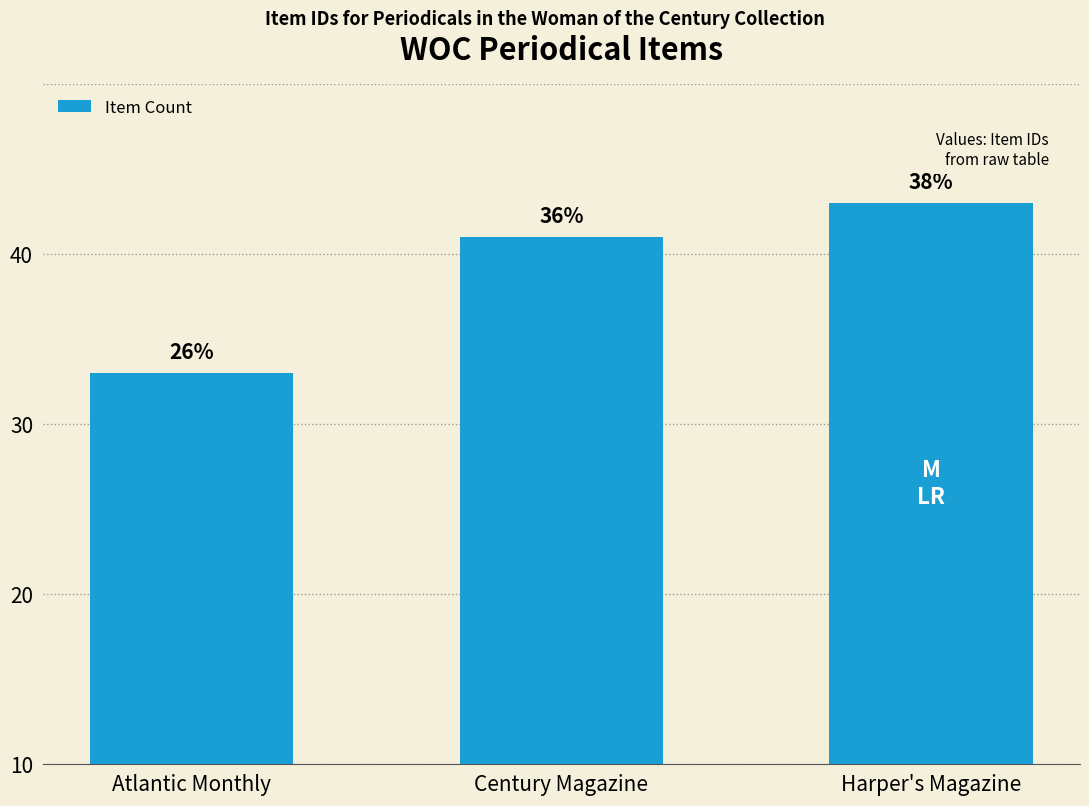

At which category does the chart reach its peak across all series?

Harper's Magazine